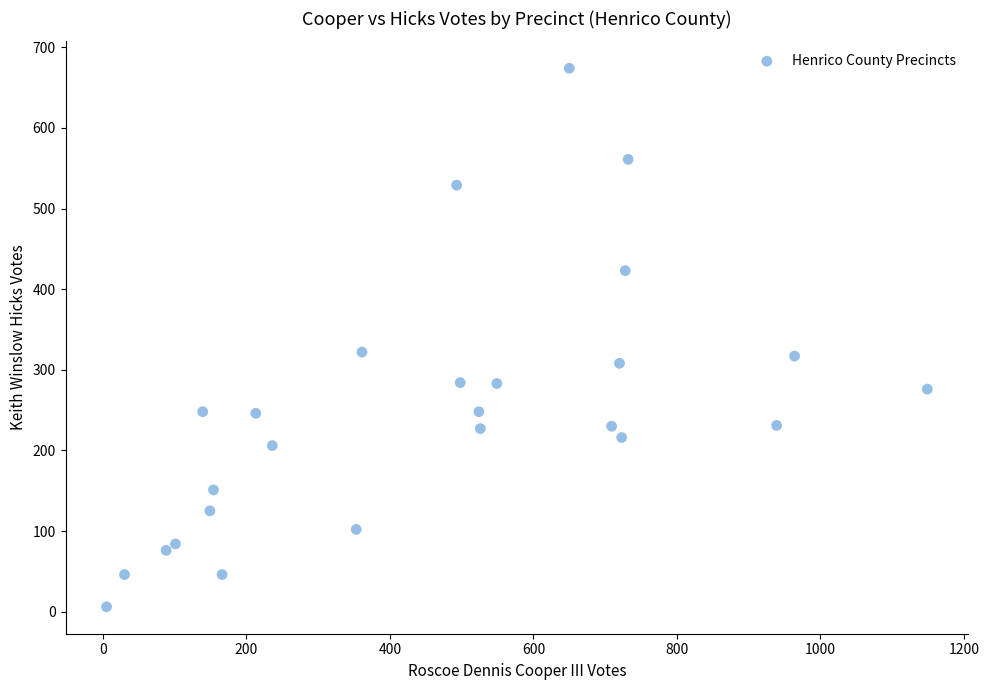

What is the range of Y values (max minus min)?

668